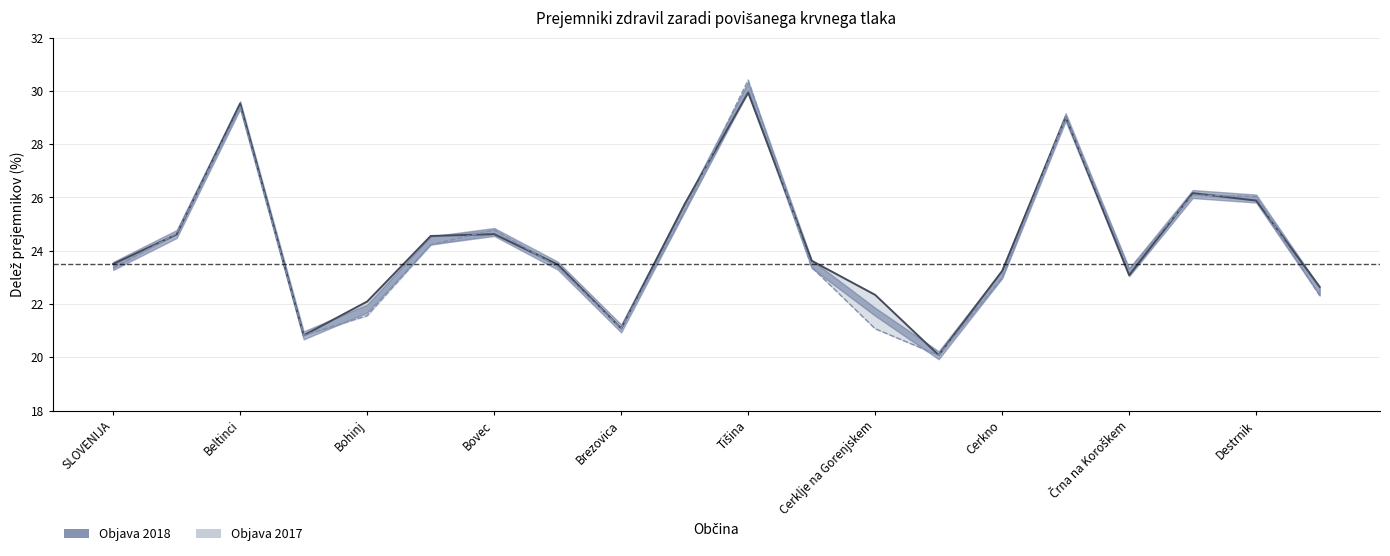

What is the approximate value of Objava 2018 at Tišina?

29.9